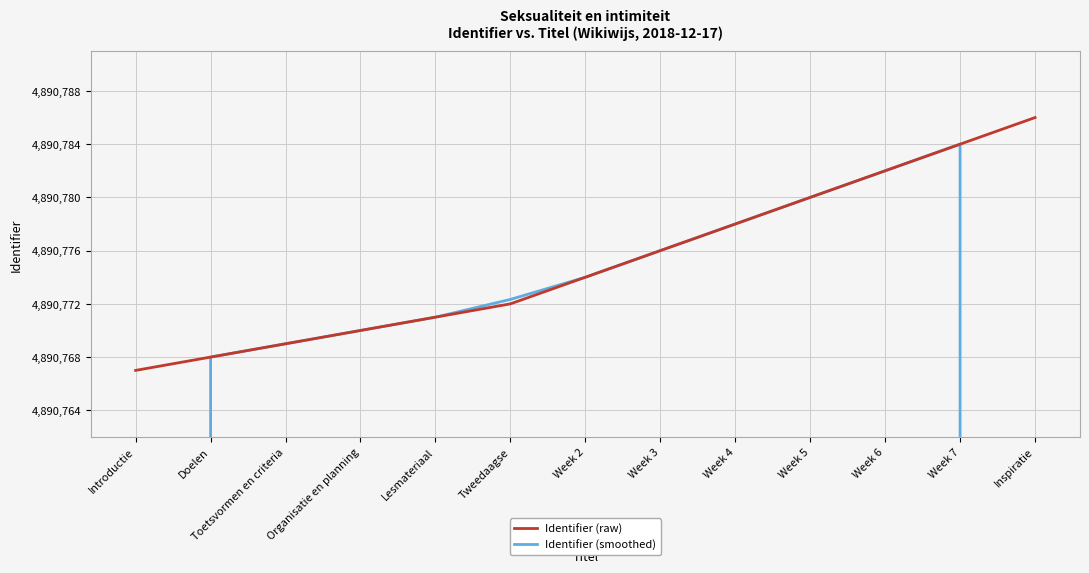

Reading right to left, what are all the values shown in this chart?

Identifier (raw): Inspiratie=4890786.0	Week 7=4890784.0	Week 6=4890782.0	Week 5=4890780.0	Week 4=4890778.0	Week 3=4890776.0	Week 2=4890774.0	Tweedaagse=4890772.0	Lesmateriaal=4890771.0	Organisatie en planning=4890770.0	Toetsvormen en criteria=4890769.0	Doelen=4890768.0	Introductie=4890767.0
Identifier (smoothed): Inspiratie=3260523.3	Week 7=4890784.0	Week 6=4890782.0	Week 5=4890780.0	Week 4=4890778.0	Week 3=4890776.0	Week 2=4890774.0	Tweedaagse=4890772.3	Lesmateriaal=4890771.0	Organisatie en planning=4890770.0	Toetsvormen en criteria=4890769.0	Doelen=4890768.0	Introductie=3260511.7